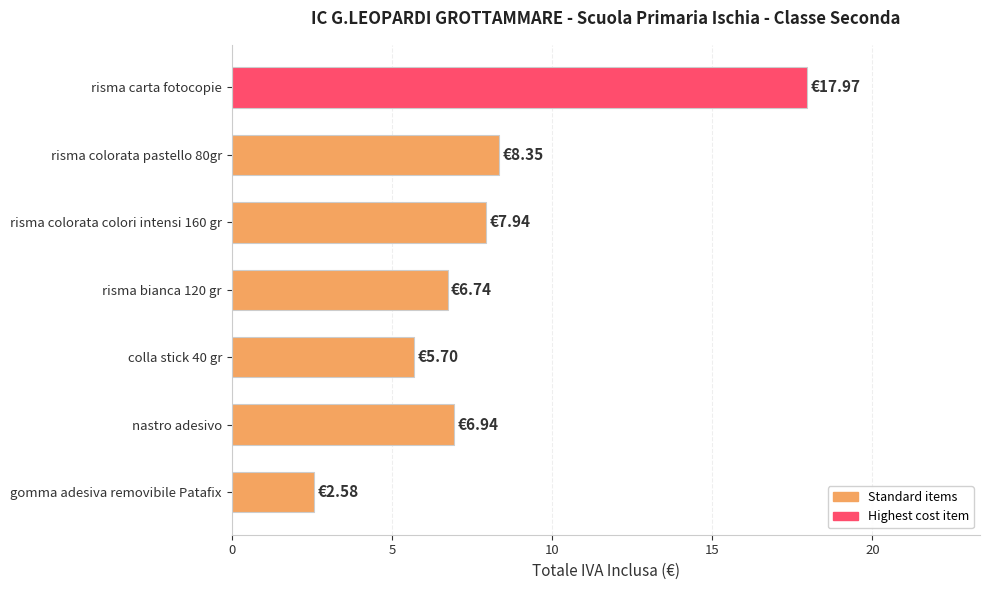

What is the label of the 7th bar from the bottom?

risma carta fotocopie